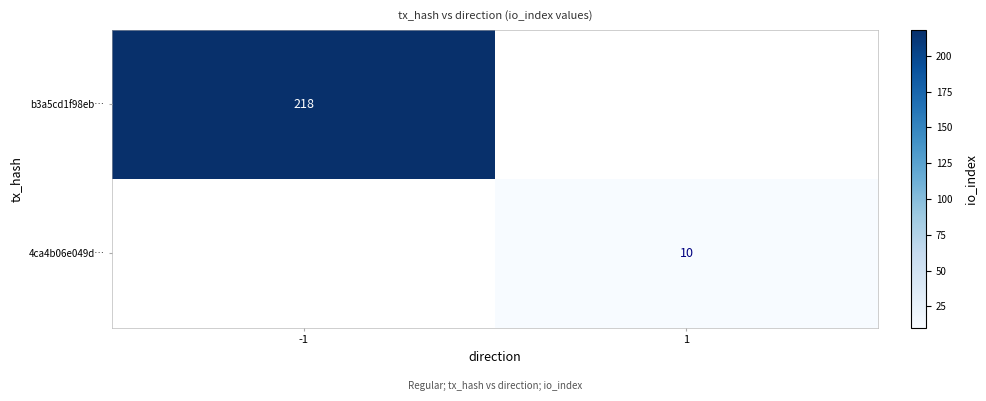

True or false: b3a5cd1f98eb… has a value of 67 at -1.

False